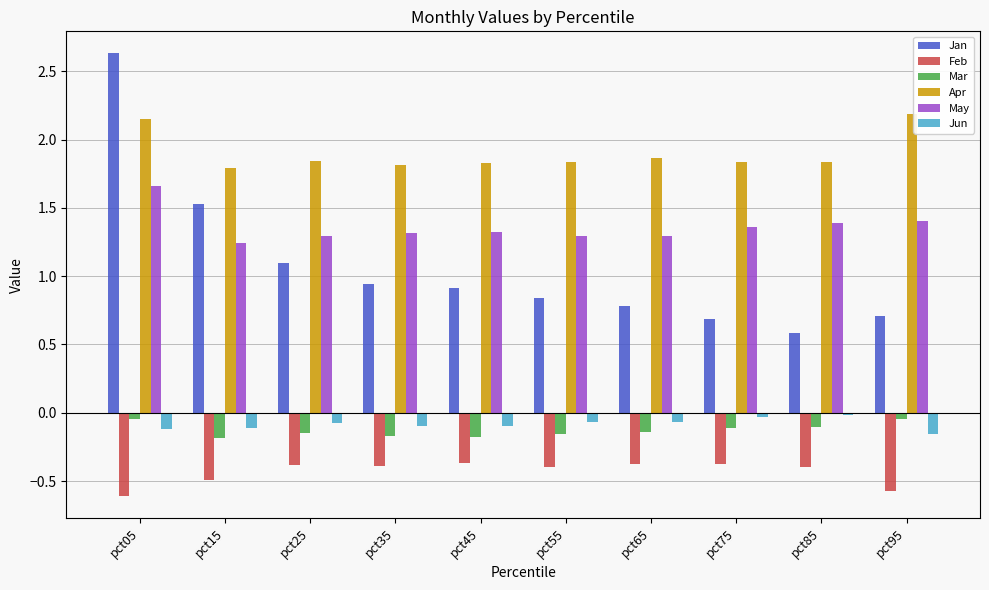

What is the value of the Jan bar at the 10th from the left?

0.7